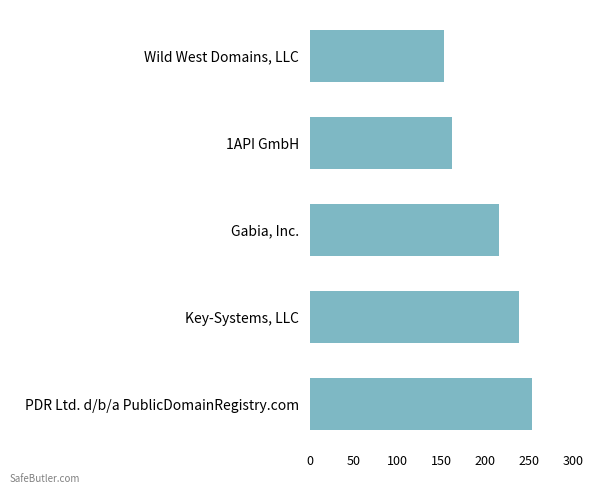

What is the change in value from Gabia, Inc. to Wild West Domains, LLC?

-63